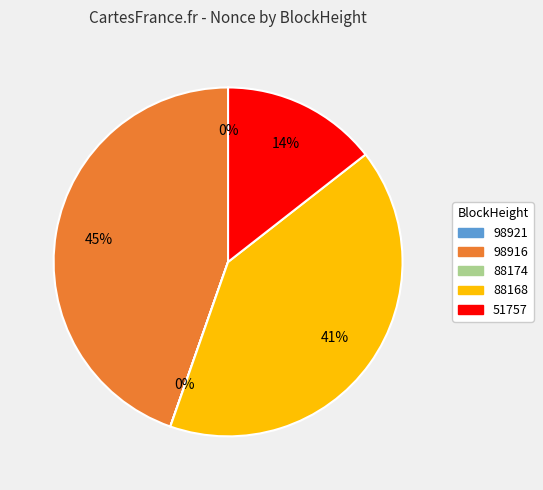

To the nearest percent, what is the difference between the largest and smallest slice percentages?

45%